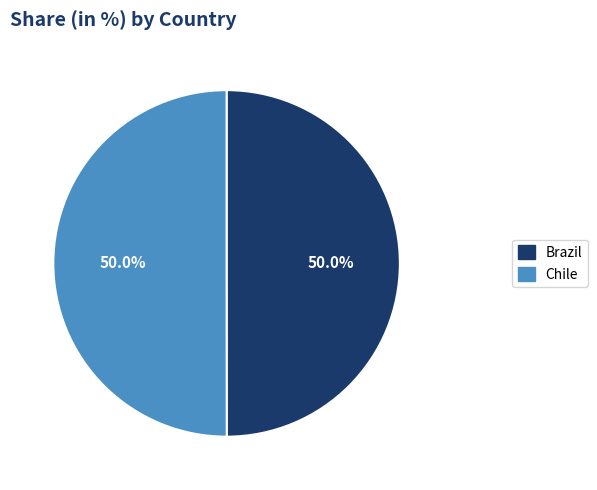

Count the number of slices in the pie.

2